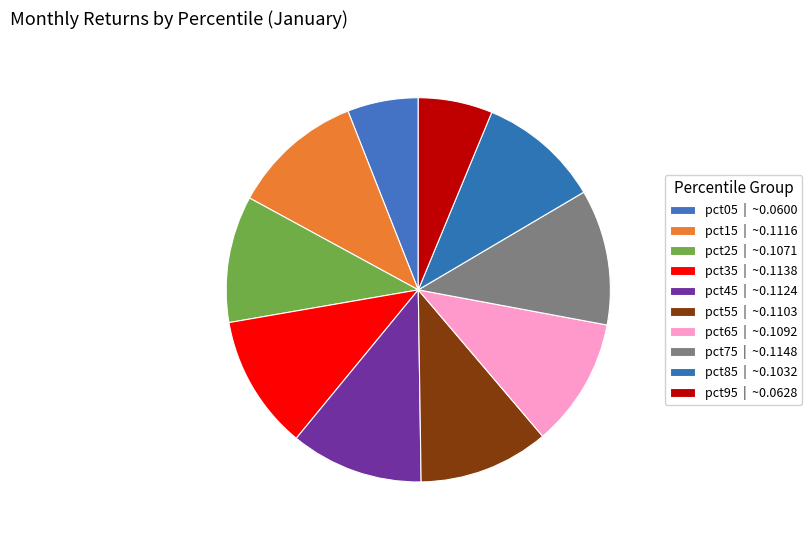

How many slices are in this pie chart?

10